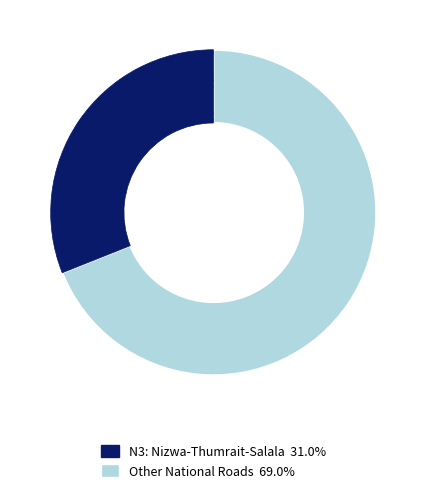

Does any single category account for the majority?

Yes